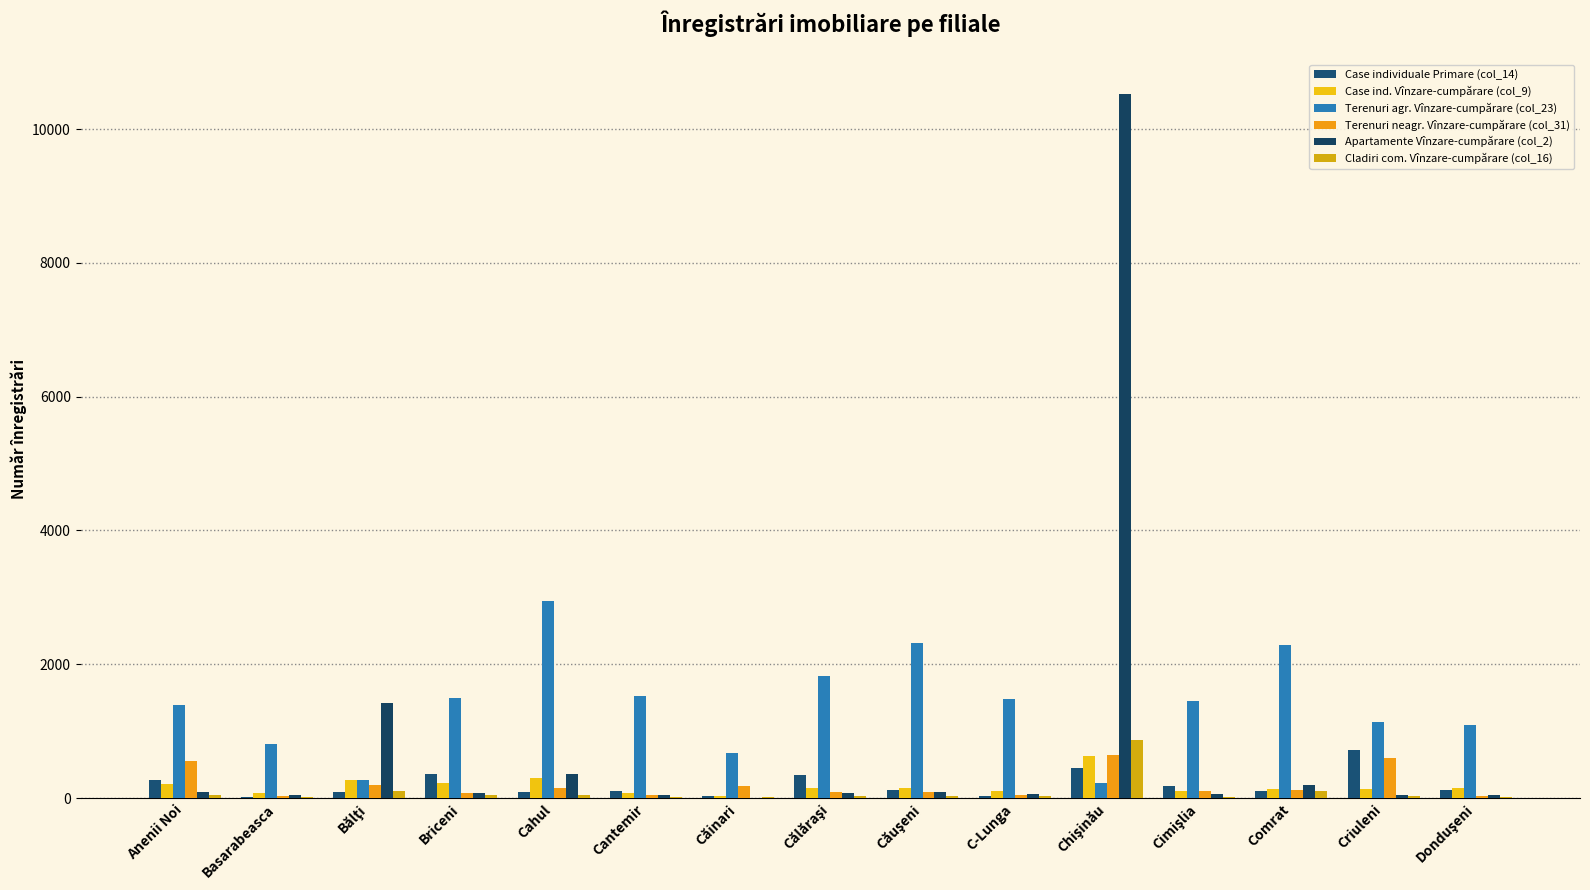

Count the number of data series in this chart.

6